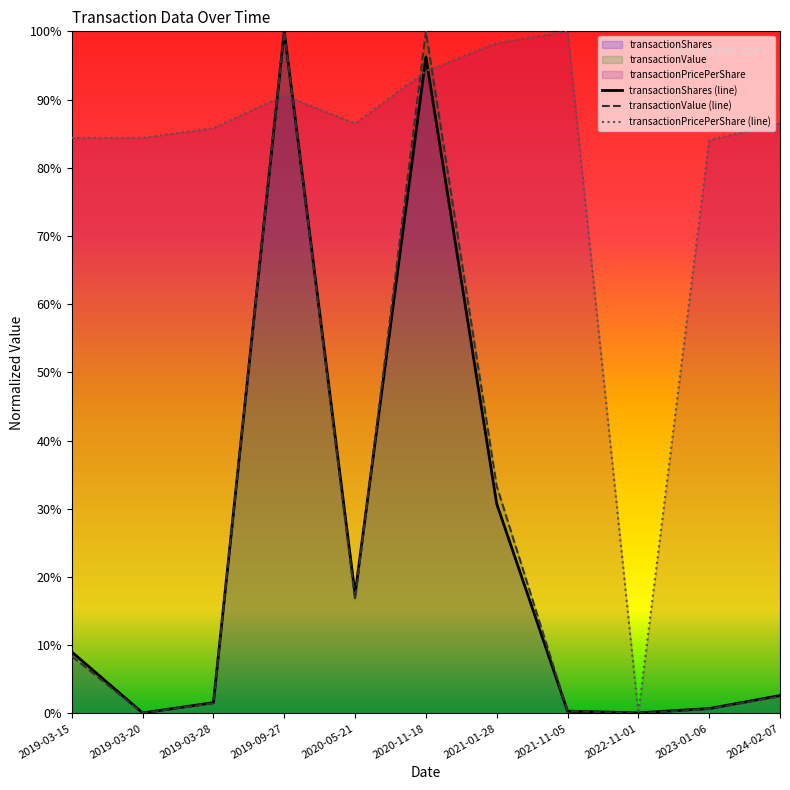

The value of transactionShares at 2019-03-28 is 0.0. True or false?

True